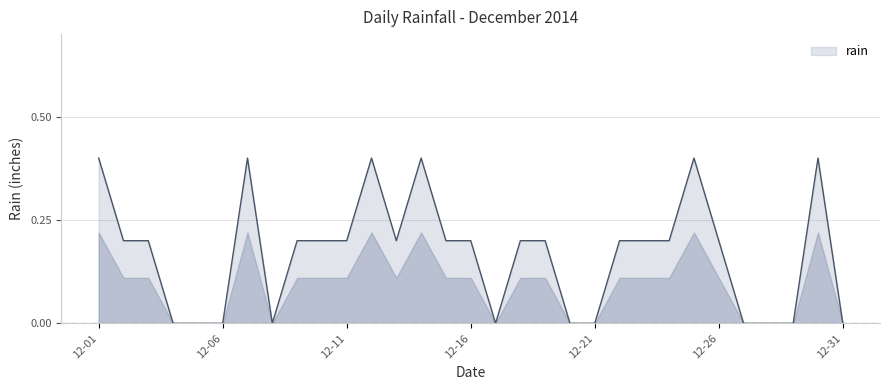

How many values are between 0 and 1?

31